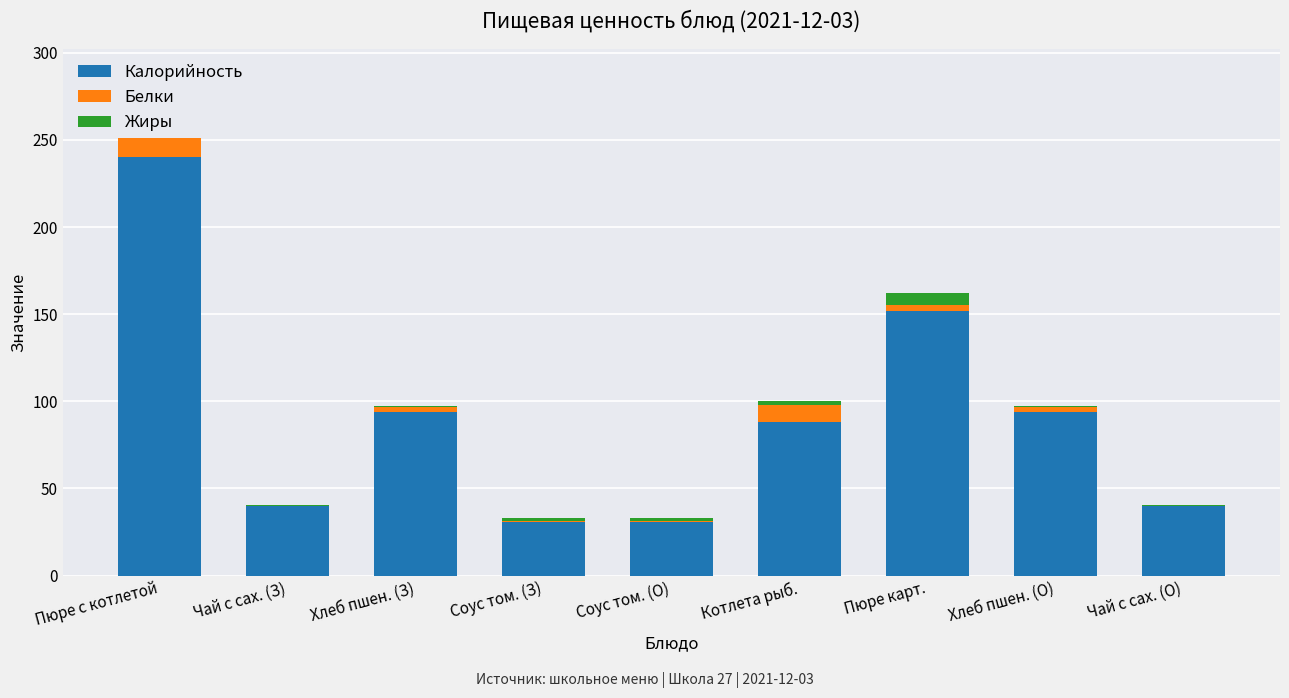

What are all the series names shown in the legend?

Калорийность, Белки, Жиры